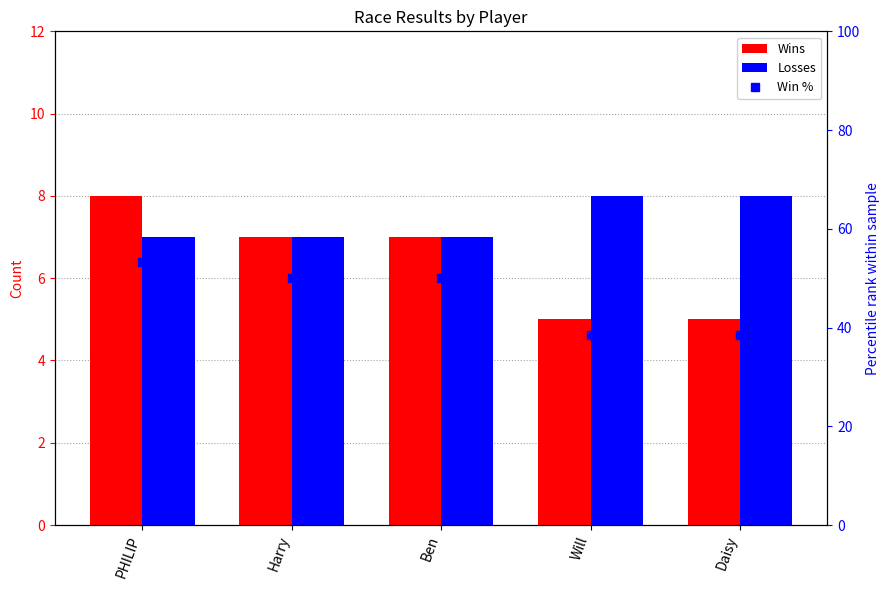

What is the difference between the maximum and minimum values in the Losses series?

1.0